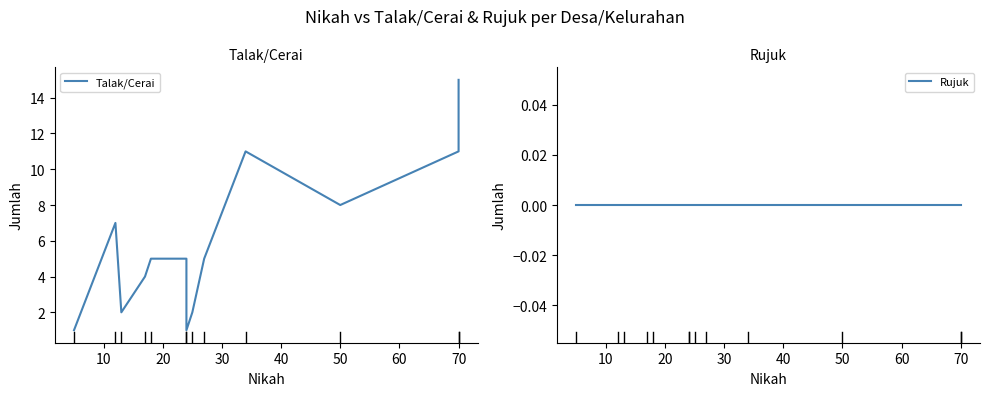

Reading left to right, extract all data points from this chart.

Talak/Cerai: 1	7	2	4	5	5	1	2	5	11	8	11	15
Rujuk: 0	0	0	0	0	0	0	0	0	0	0	0	0